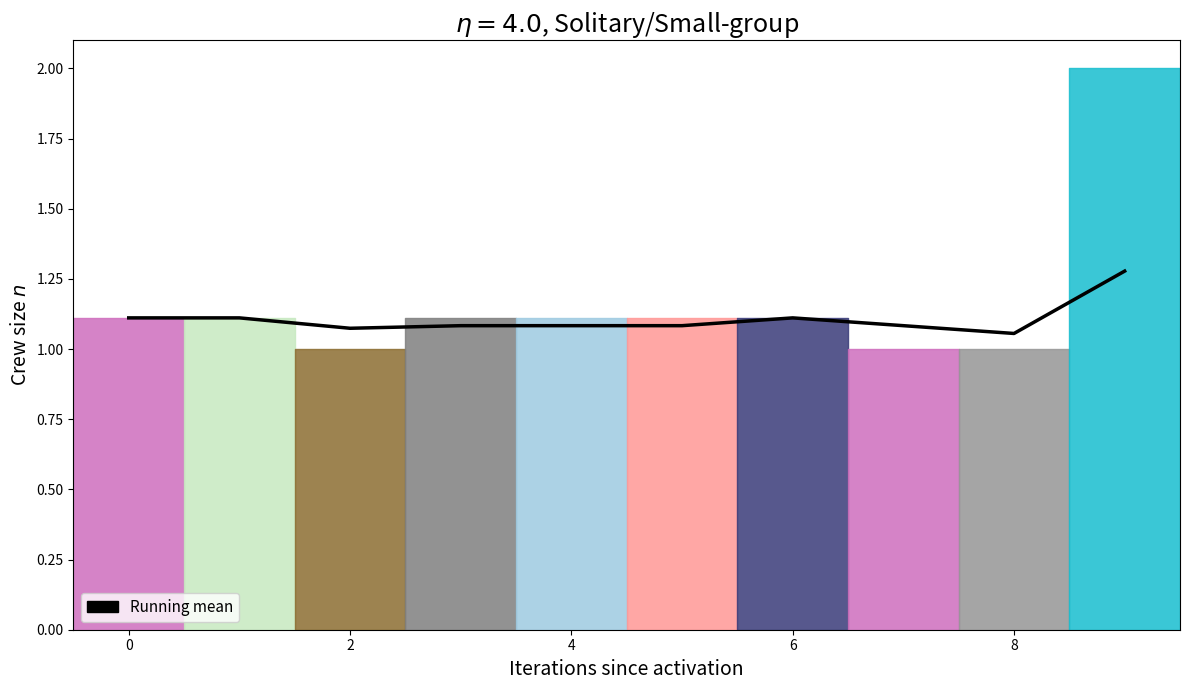

The value at 0 is 1.1. True or false?

True